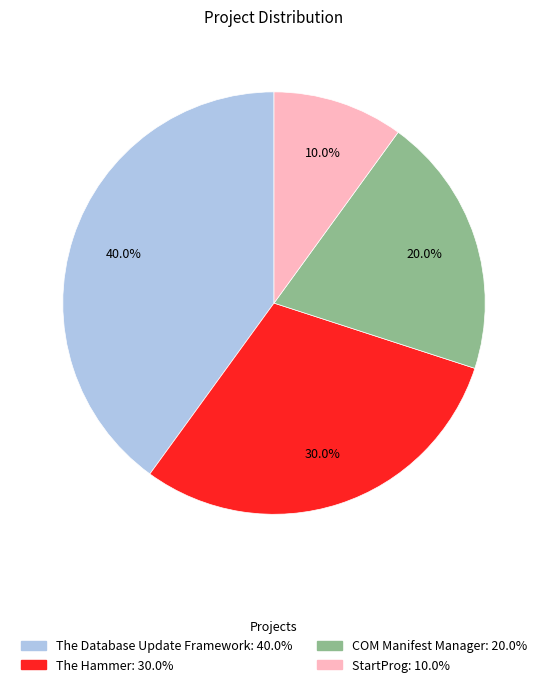

Count the number of slices in the pie.

4